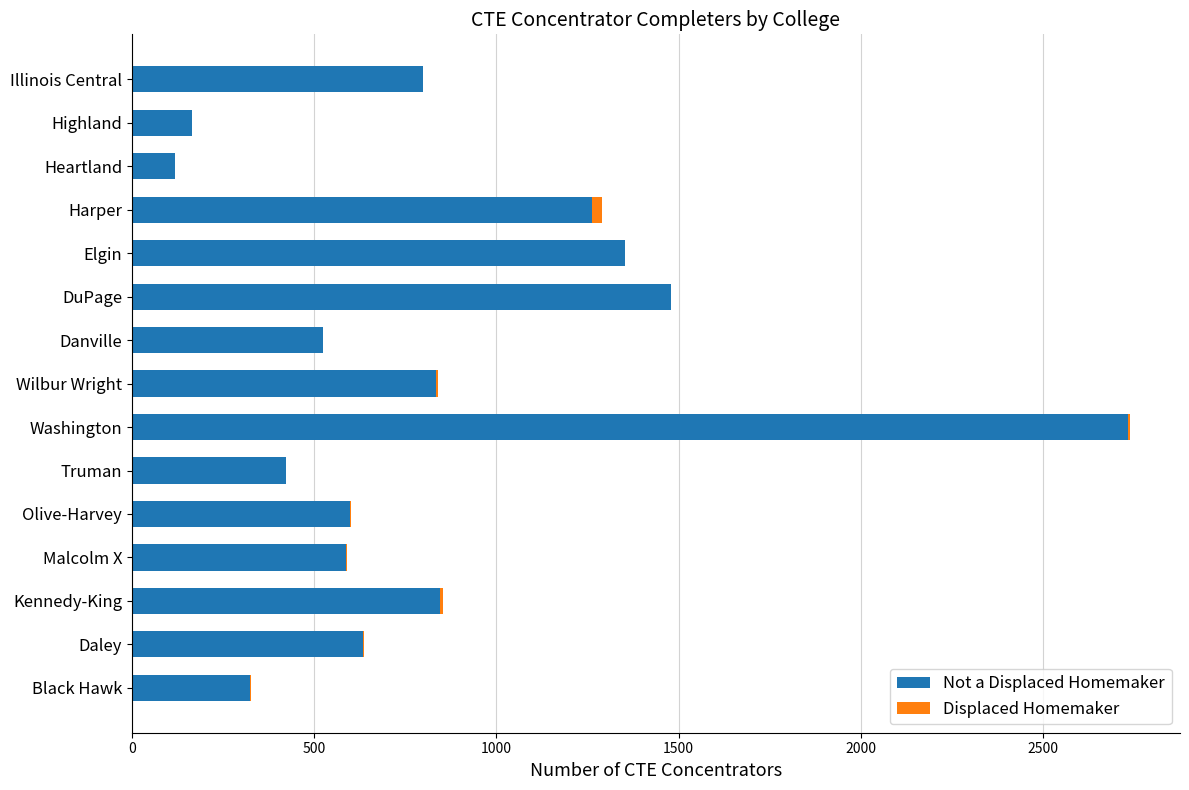

At which category is the sum across all series the highest?

Washington